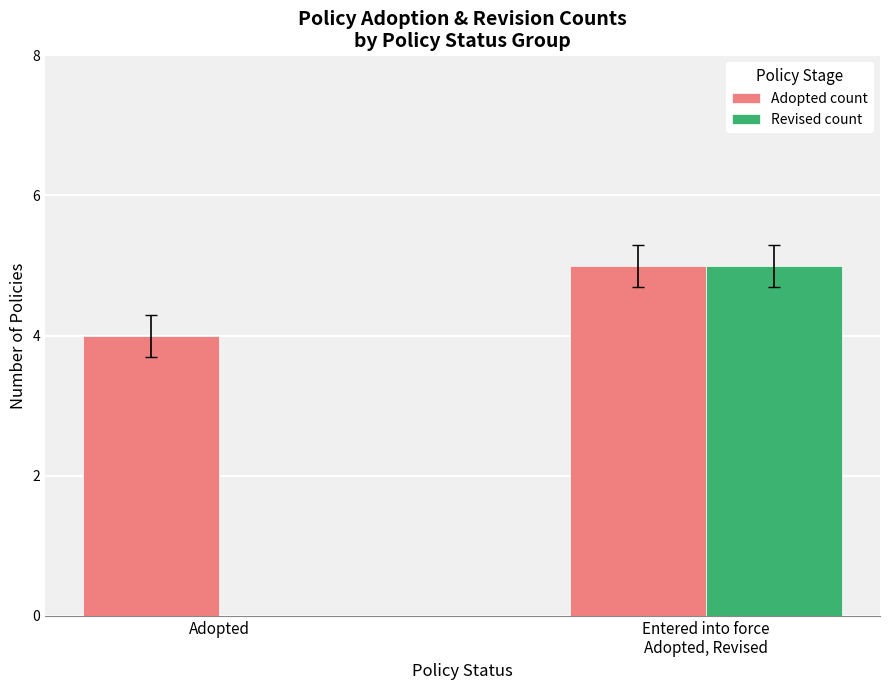

Reading left to right, transcribe all the data shown in this chart.

Adopted count: 4	5
Revised count: 0	5